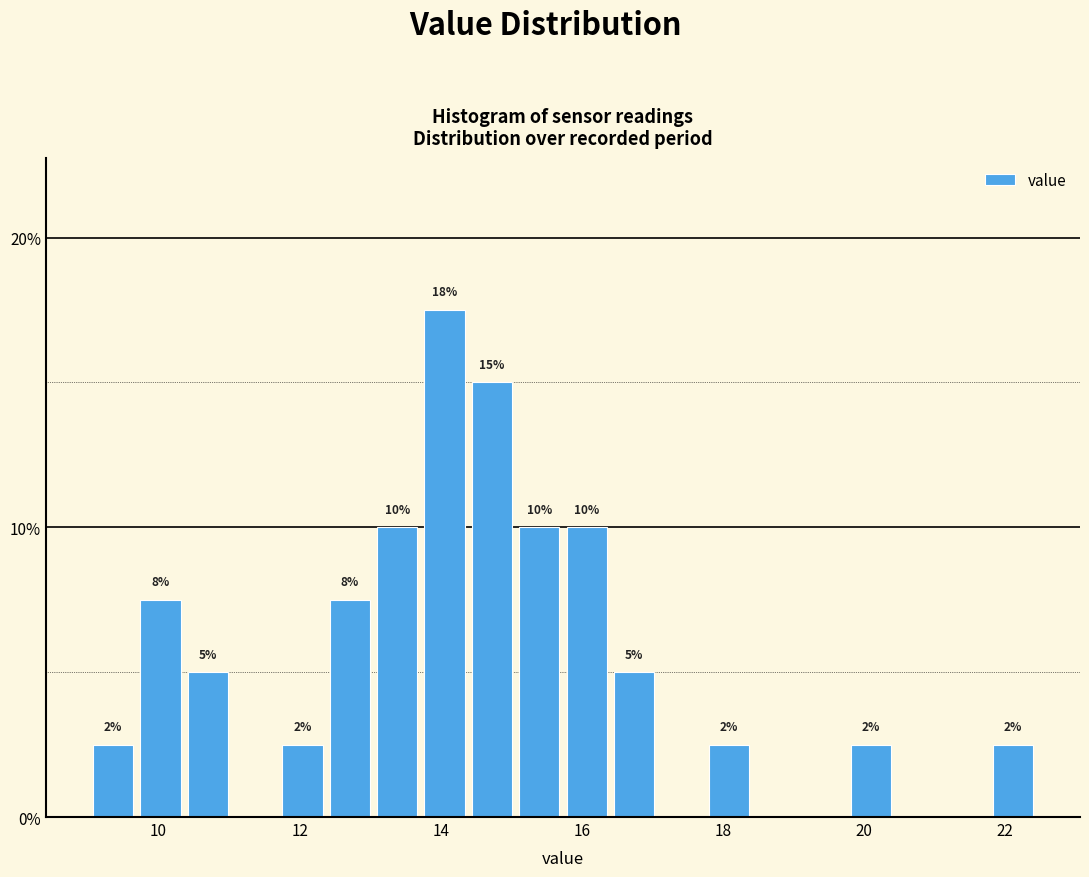

Read against the x-axis, roughly where is the centre of the tallest bar?

14.0